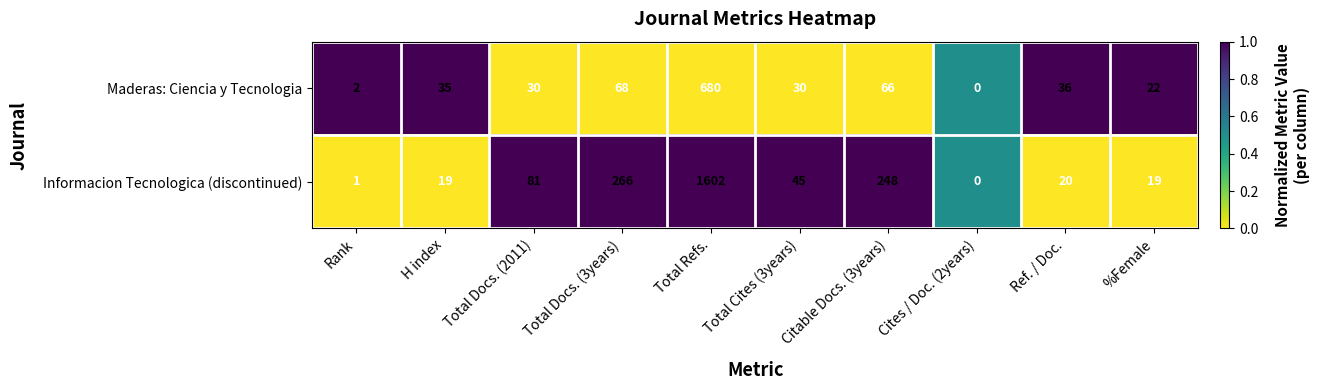

Which series has the largest total across all categories?

Informacion Tecnologica (discontinued)